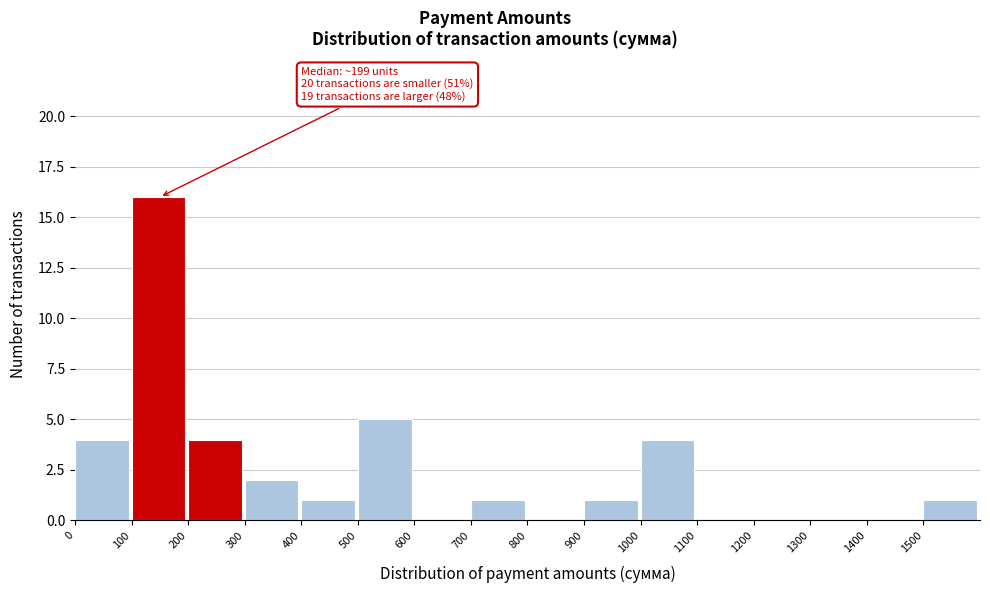

Over which range of the x-axis is the bar tallest?

100 to 200